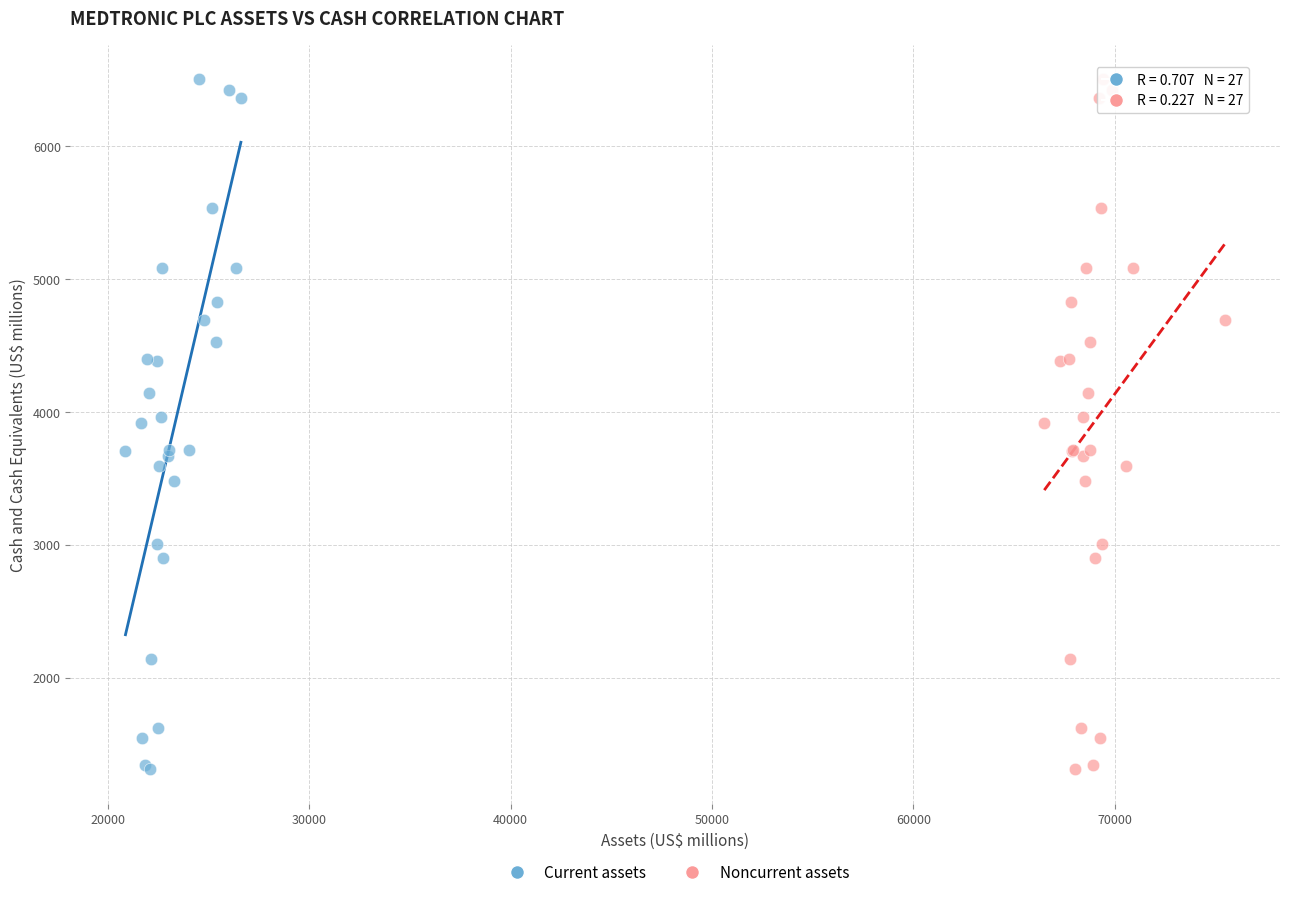

What are all the series names shown in the legend?

Current assets, Noncurrent assets